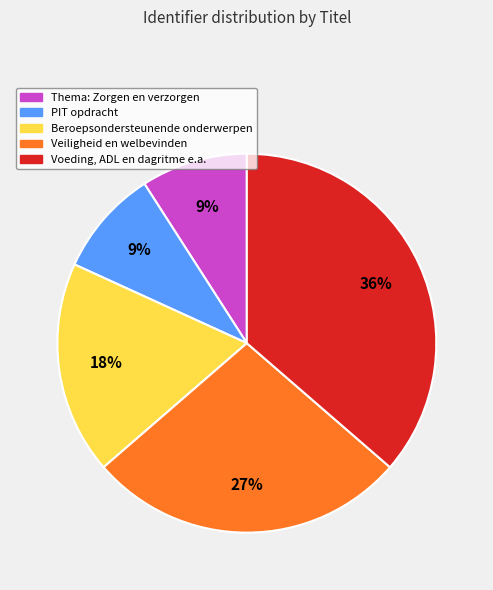

How many slices are in this pie chart?

5